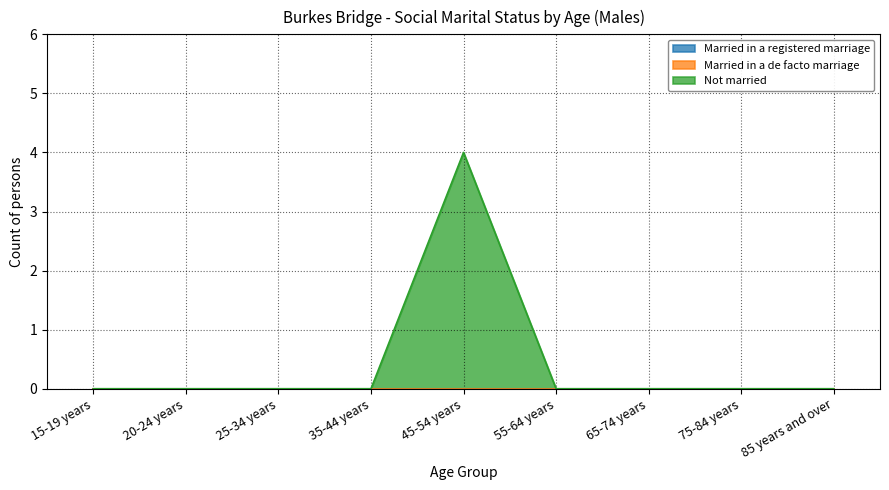

How many lines are shown in the chart?

3